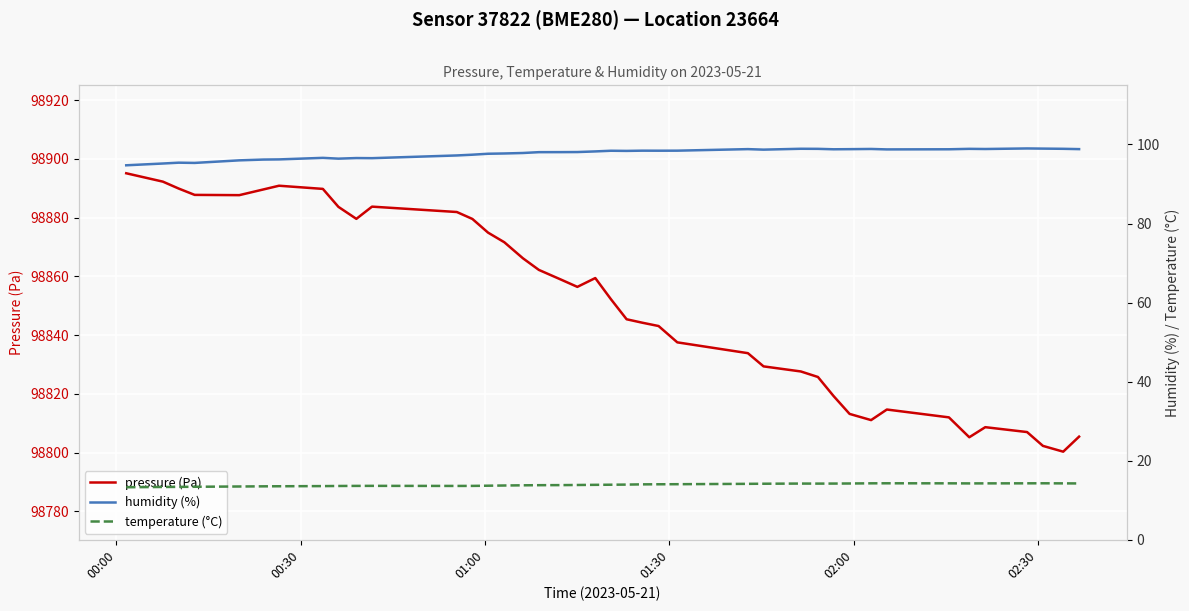

What is the highest value of the pressure (Pa) series?

98895.1